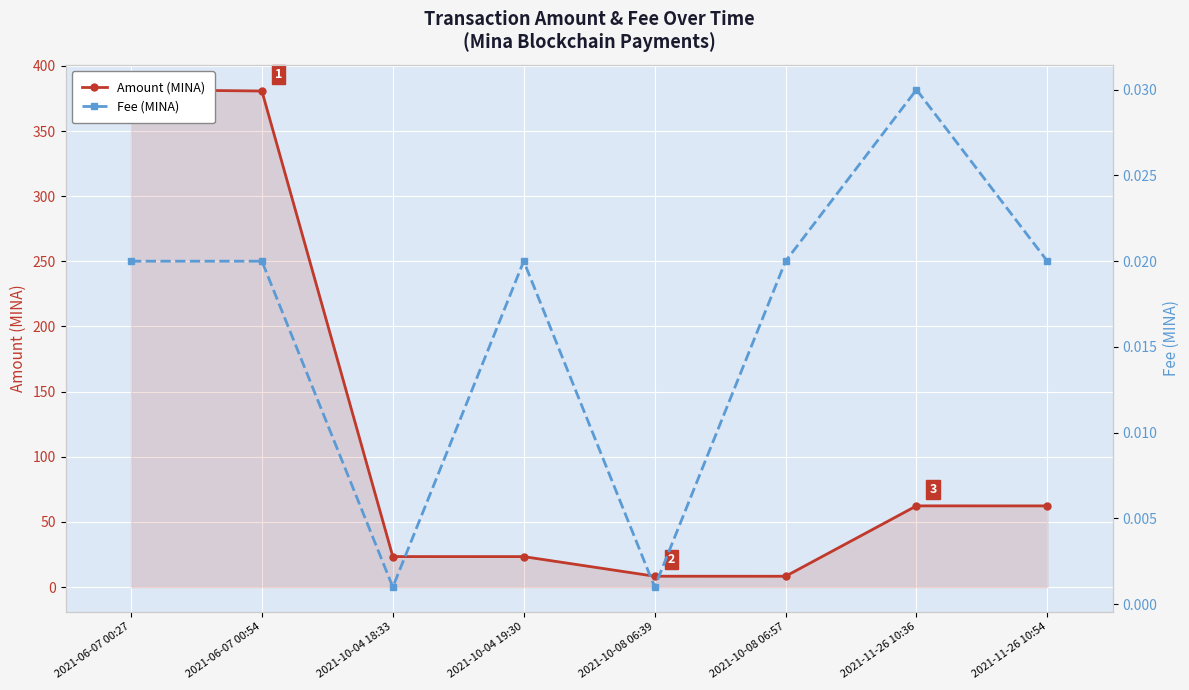

What are all the series names shown in the legend?

Amount (MINA), Fee (MINA)